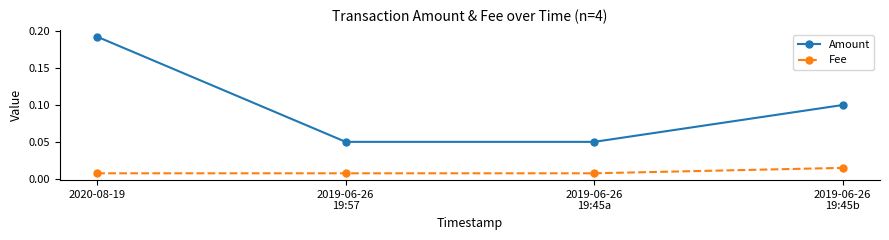

At which label does Amount reach its peak?

2020-08-19